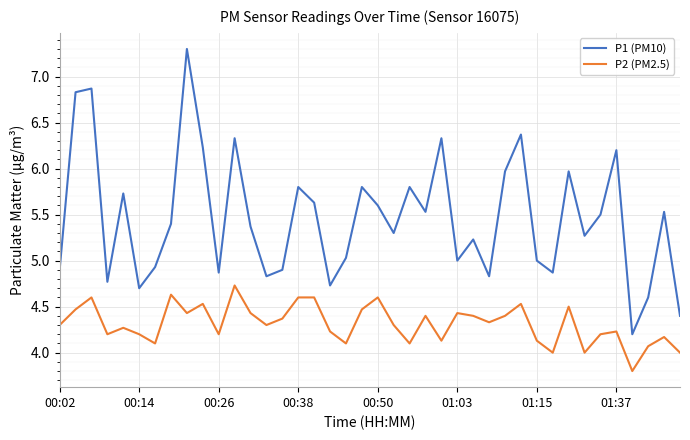

True or false: P1 (PM10) and P2 (PM2.5) intersect in this chart.

False